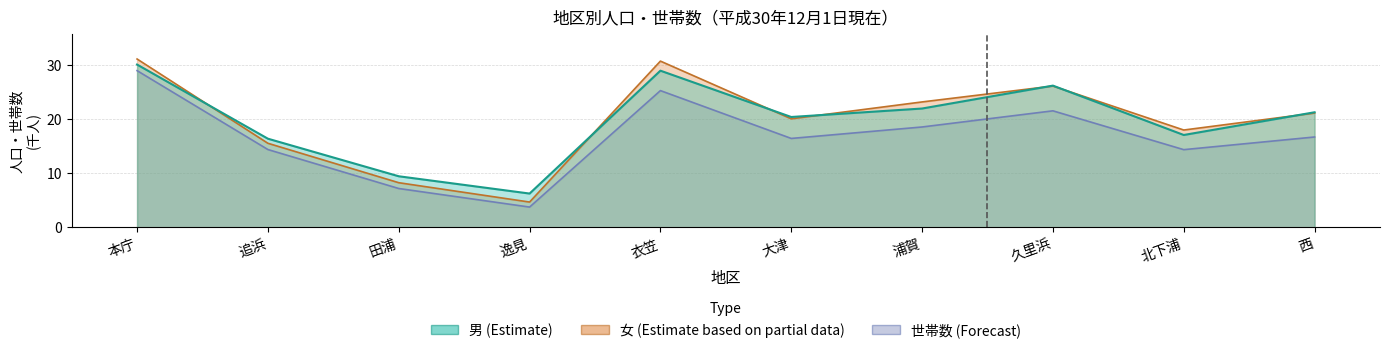

True or false: 男 (Estimate) has more than 0 interior local peaks.

True